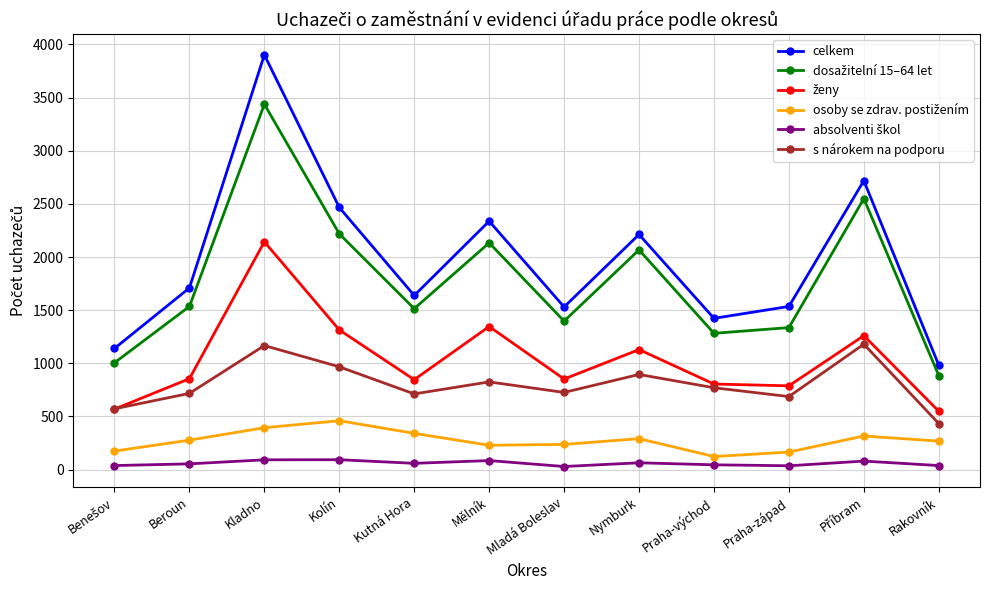

True or false: celkem and s nárokem na podporu intersect in this chart.

False